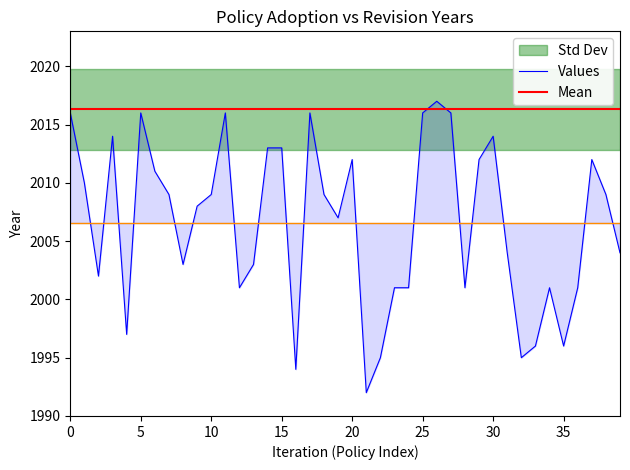

What is the value of the 7th point from the left?

2011